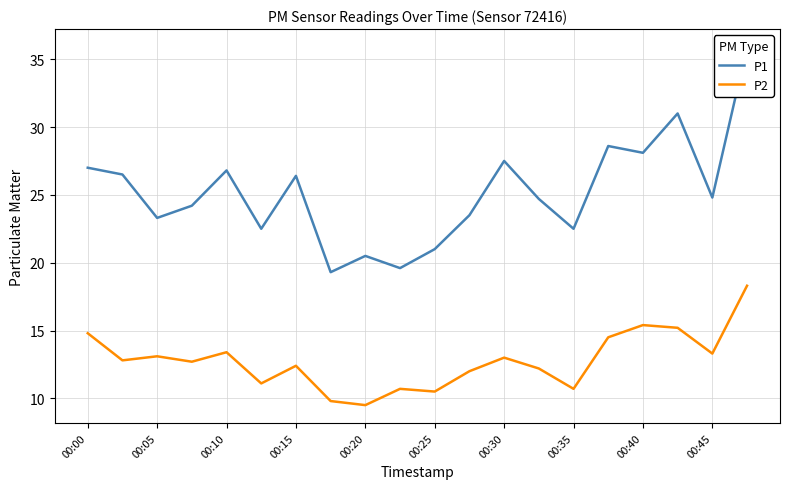

Reading left to right, what are all the values shown in this chart?

P1: 27.0	26.5	23.3	24.2	26.8	22.5	26.4	19.3	20.5	19.6	21.0	23.5	27.5	24.7	22.5	28.6	28.1	31.0	24.8	35.9
P2: 14.8	12.8	13.1	12.7	13.4	11.1	12.4	9.8	9.5	10.7	10.5	12.0	13.0	12.2	10.7	14.5	15.4	15.2	13.3	18.3